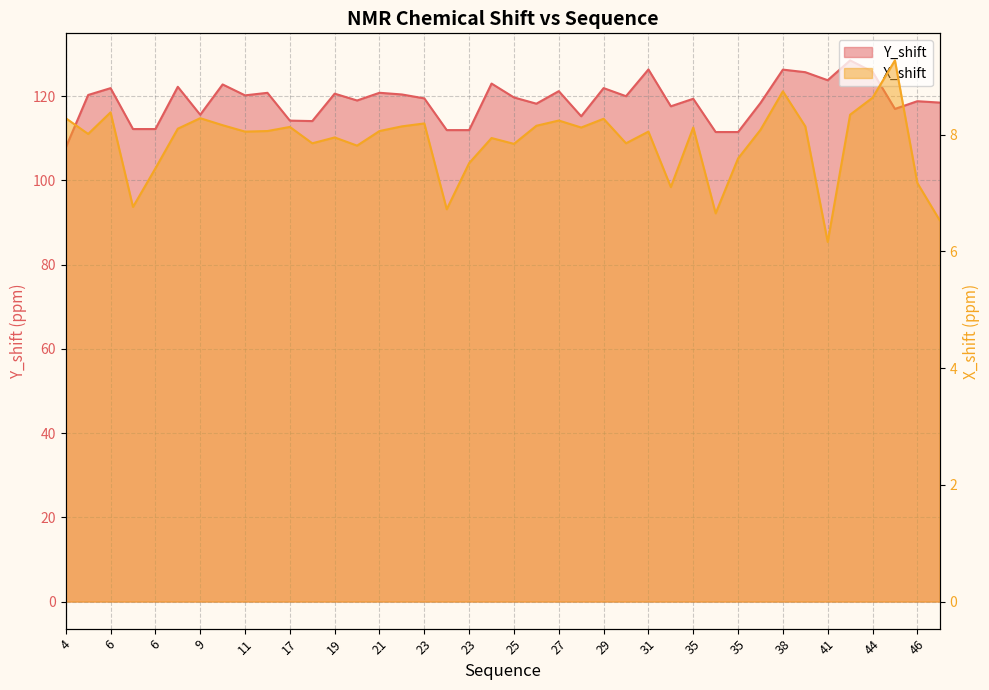

What is the lowest value of the Y_shift series?

107.8